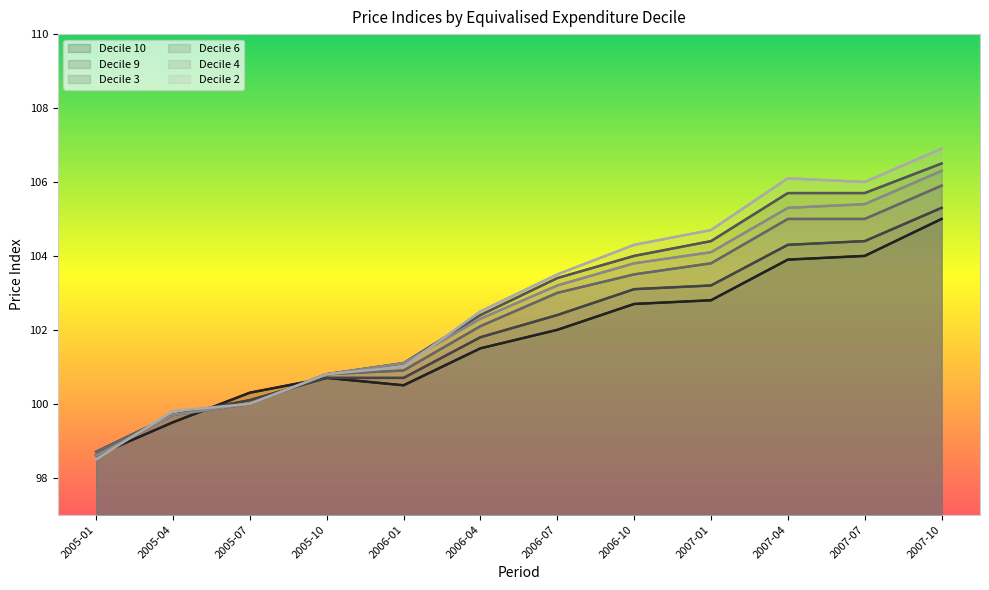

What is the spread (max minus min) of values at 2005-10?

0.1